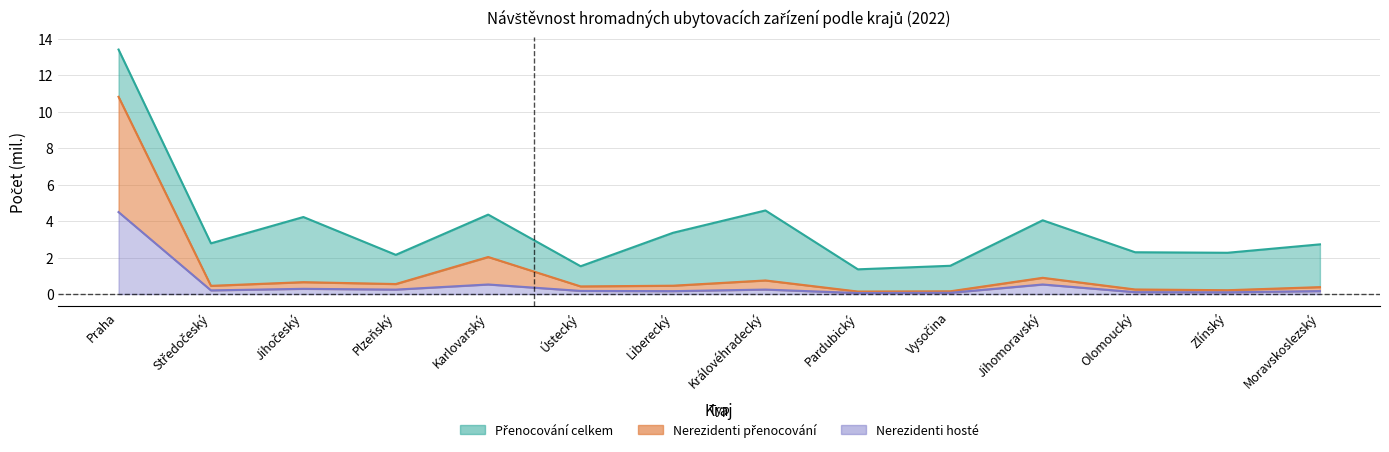

List the labels in order of Nerezidenti přenocování value, largest first.

Praha, Karlovarský, Jihomoravský, Královéhradecký, Jihočeský, Plzeňský, Liberecký, Středočeský, Ústecký, Moravskoslezský, Olomoucký, Zlínský, Vysočina, Pardubický